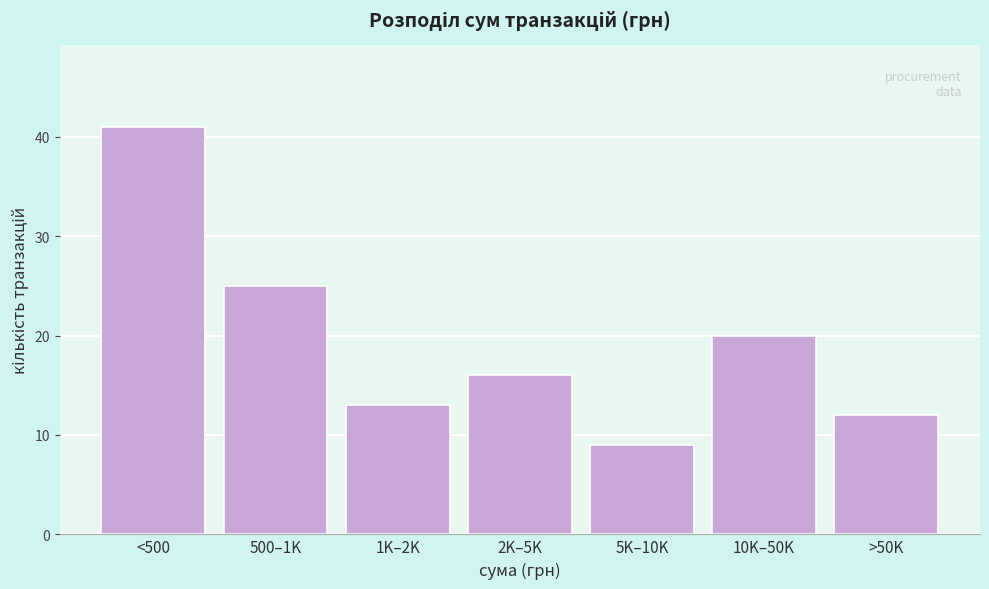

Reading left to right, what are all the values shown in this chart?

41	25	13	16	9	20	12